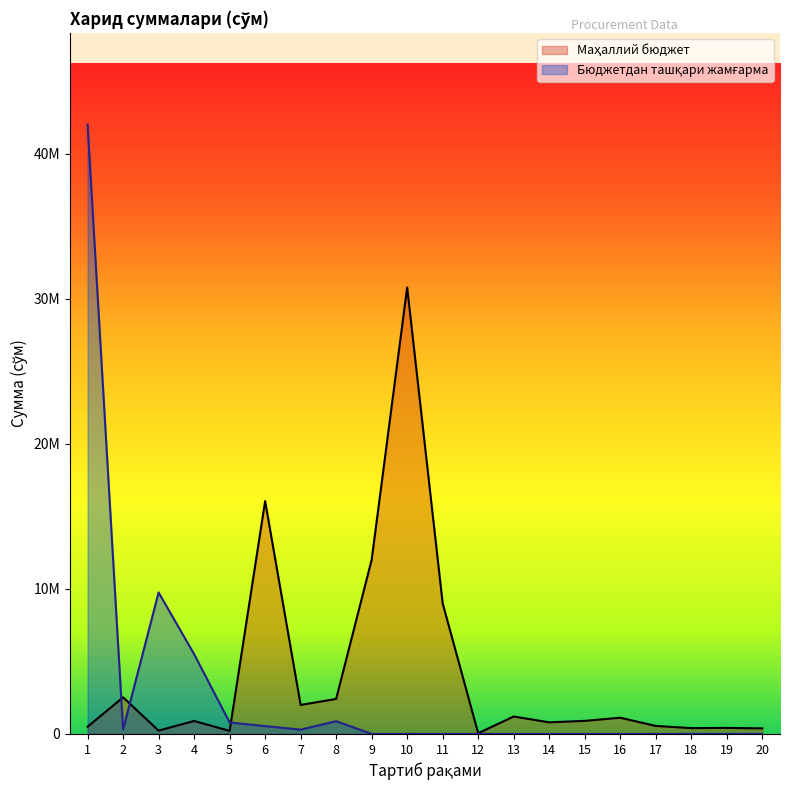

Is it true that Маҳаллий бюджет equals 16044000 at 6?

True